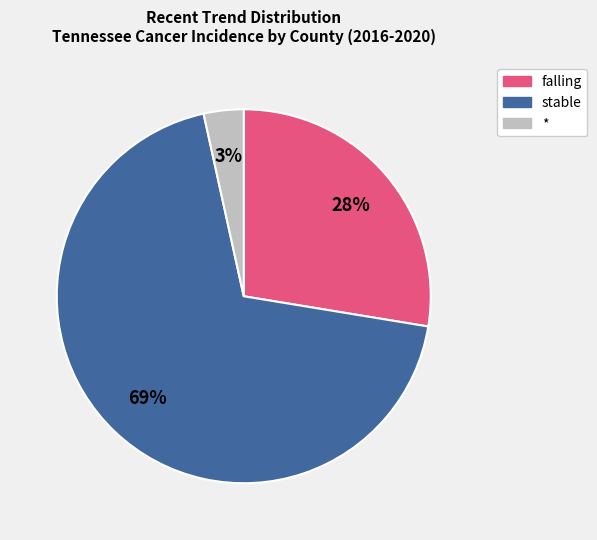

To the nearest percent, what is the difference between the largest and smallest slice percentages?

66%